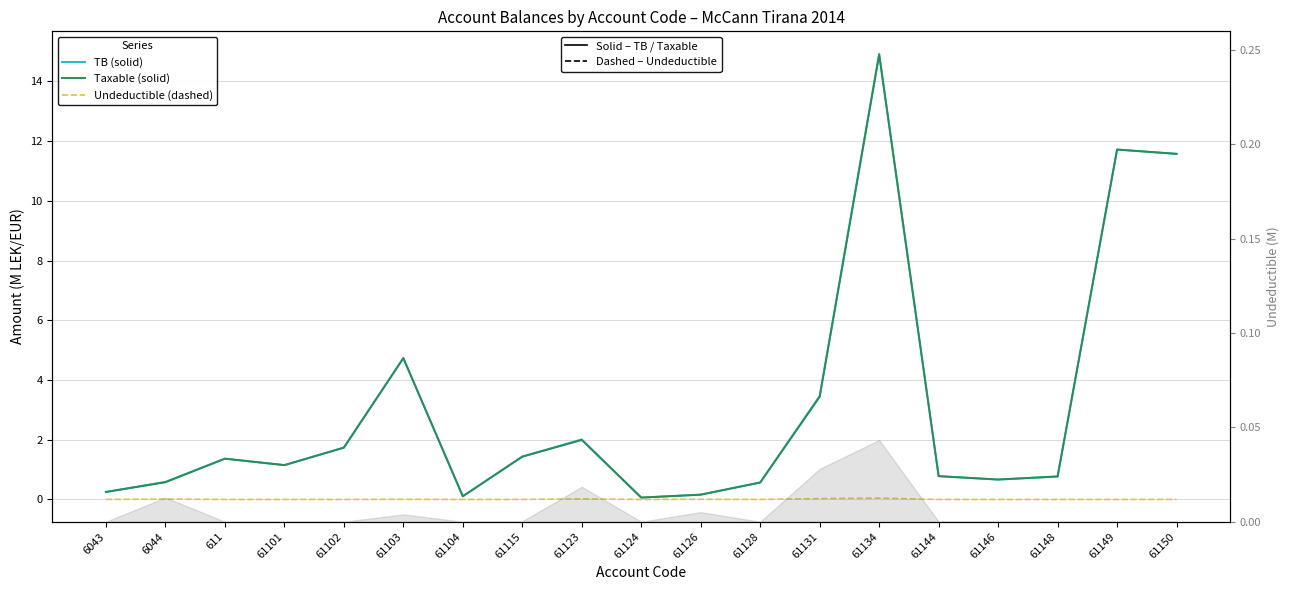

What is the label of the 3rd point from the right?

61148